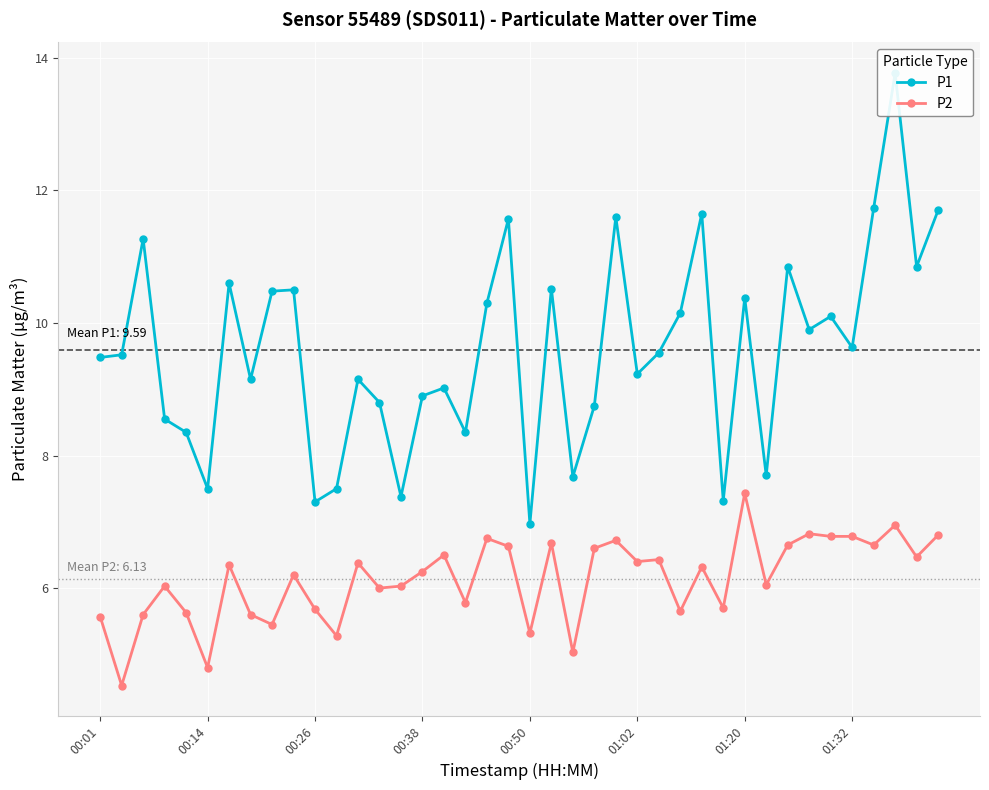

True or false: P2 has more than 0 interior local peaks.

True